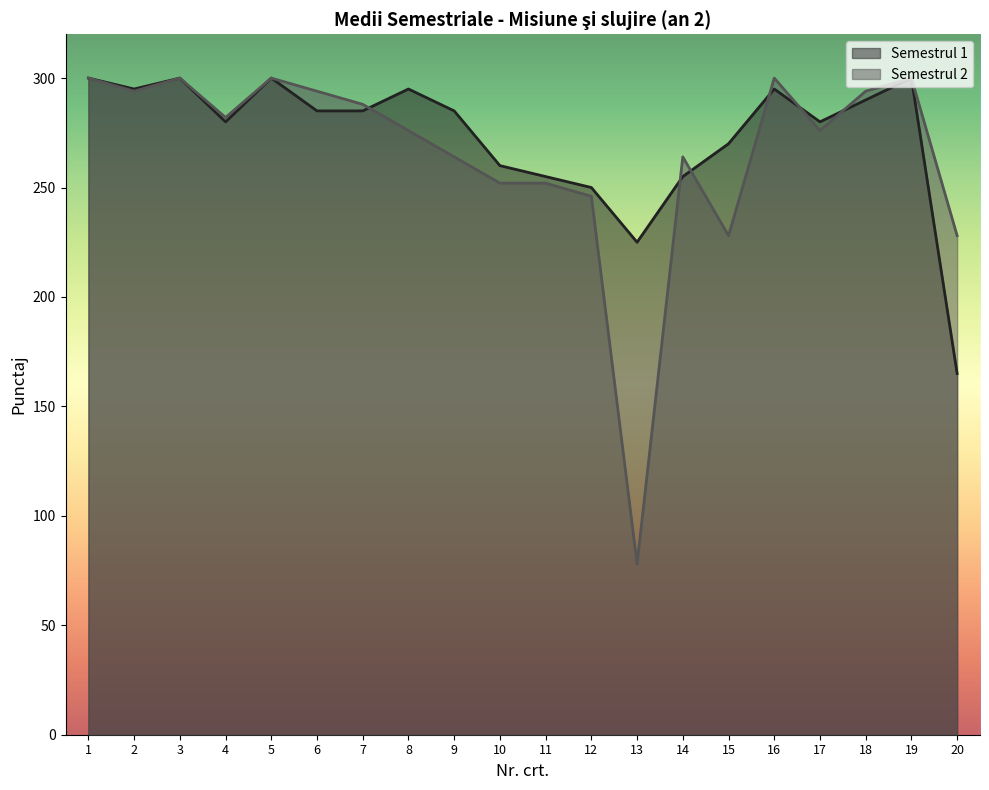

How many lines are shown in the chart?

2